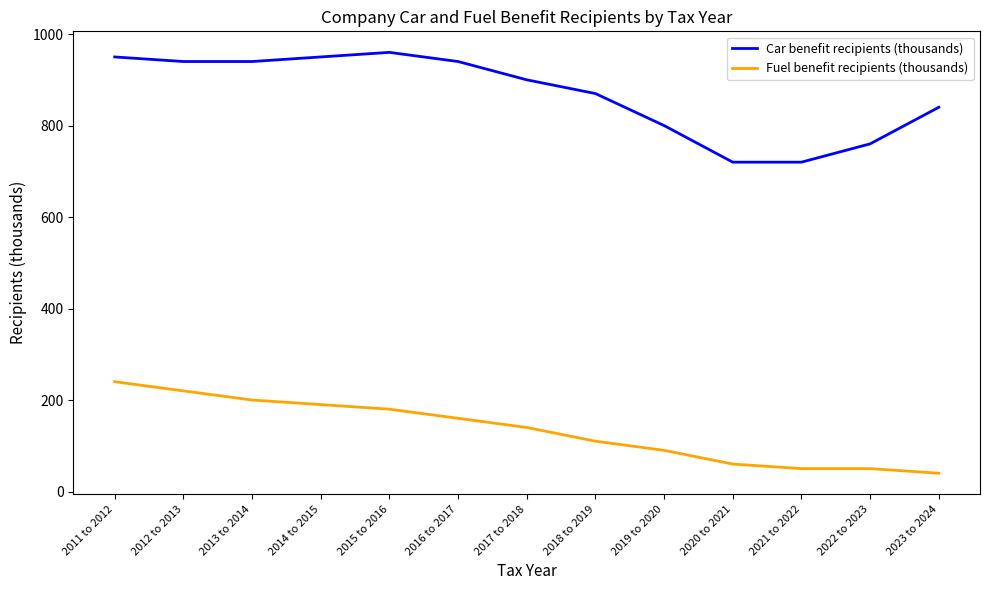

How many lines are shown in the chart?

2